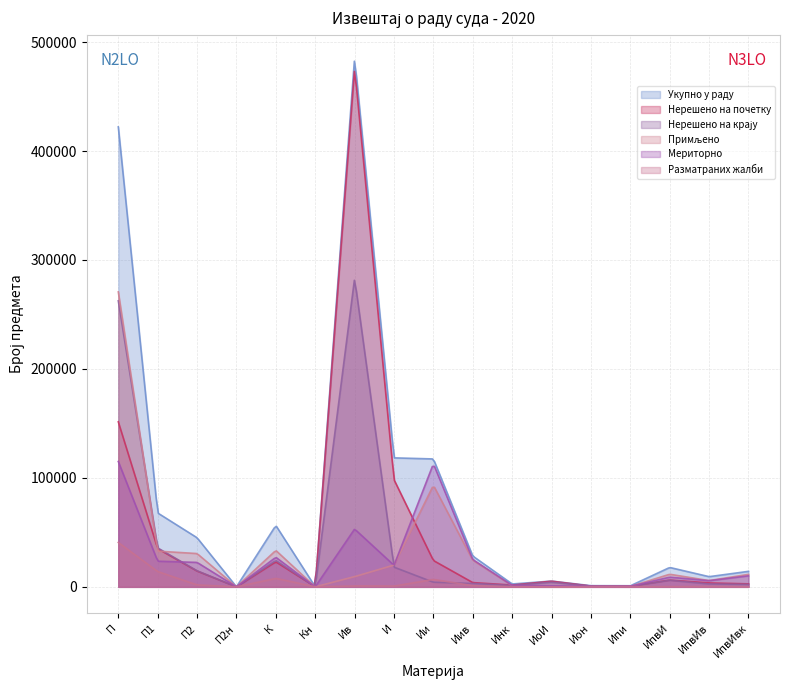

What is the spread (max minus min) of values at Иив?

27199